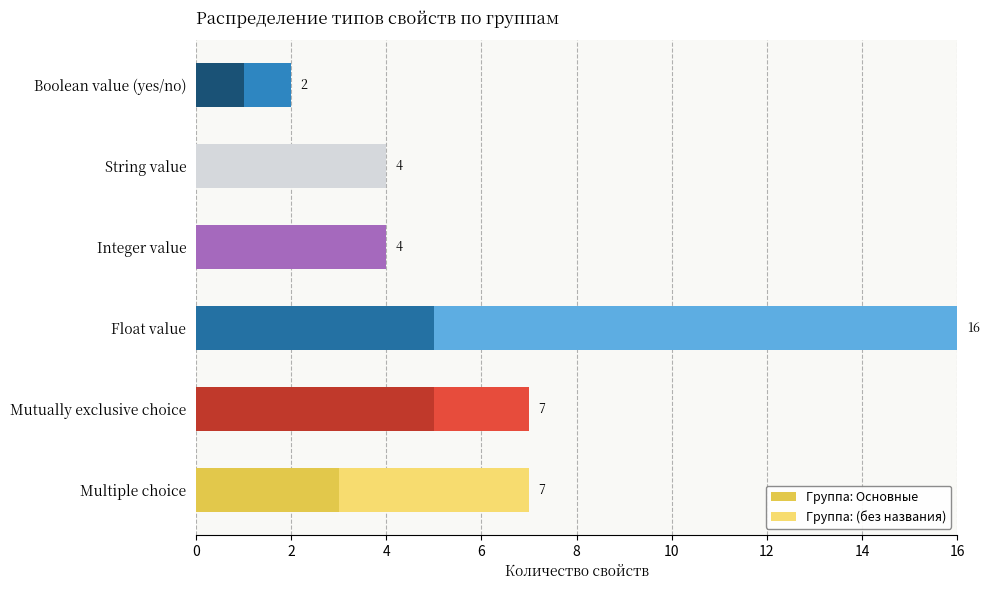

What is the total value across all series at Mutually exclusive choice?

7